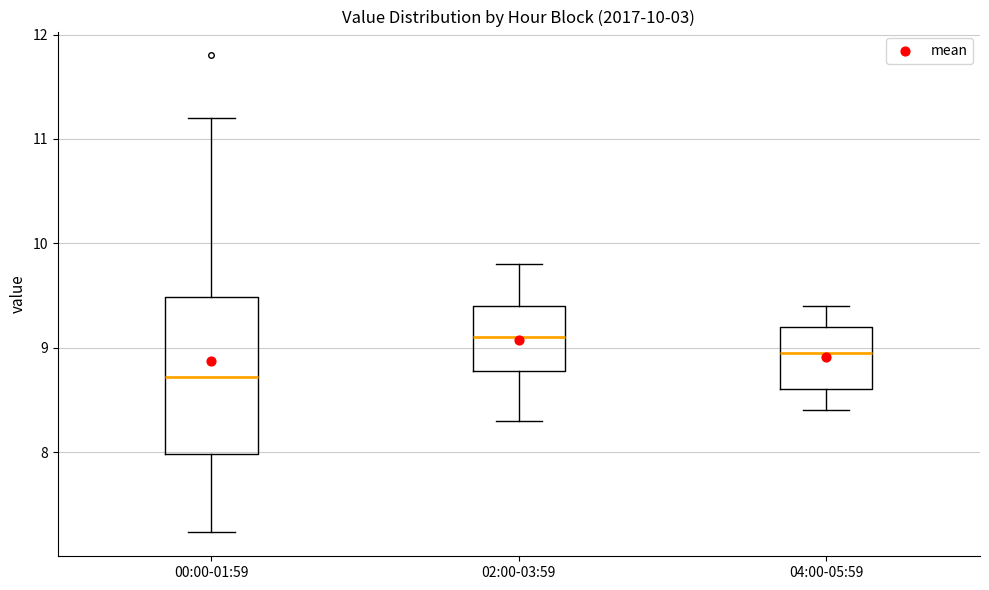

Which box's median line is the lowest?

00:00-01:59